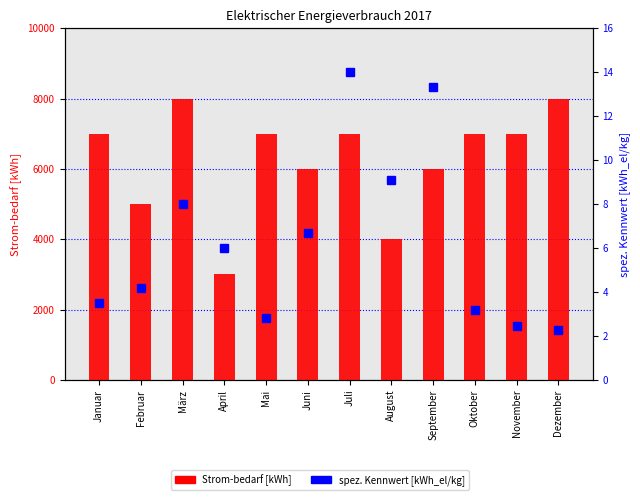

Where does the spez. Kennwert [kWh_el/kg] series first go above 6?

März